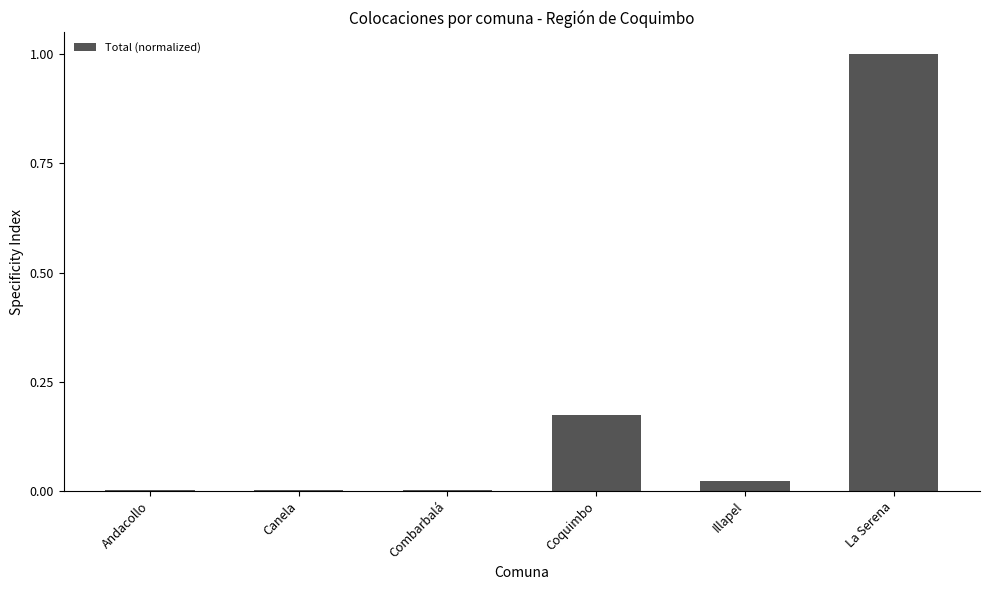

At which category does the chart reach its peak across all series?

La Serena